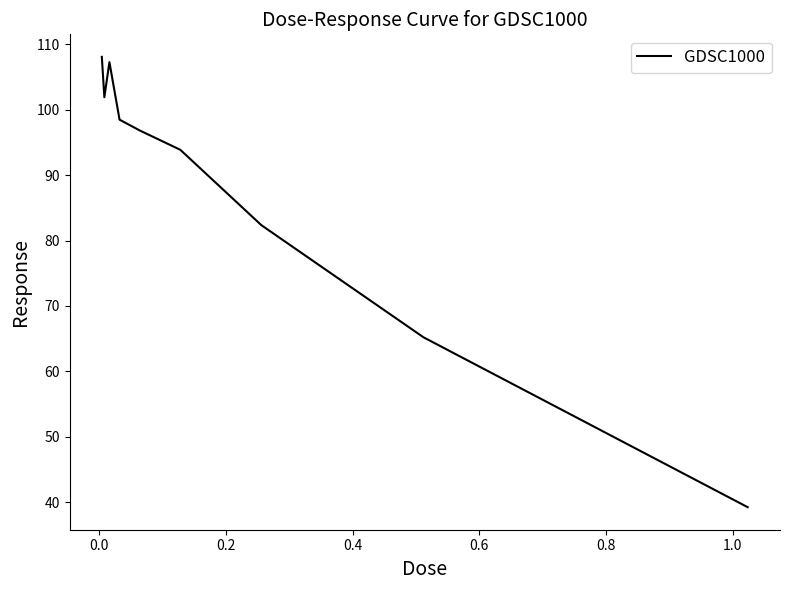

What is the difference between the maximum and minimum values?

68.9